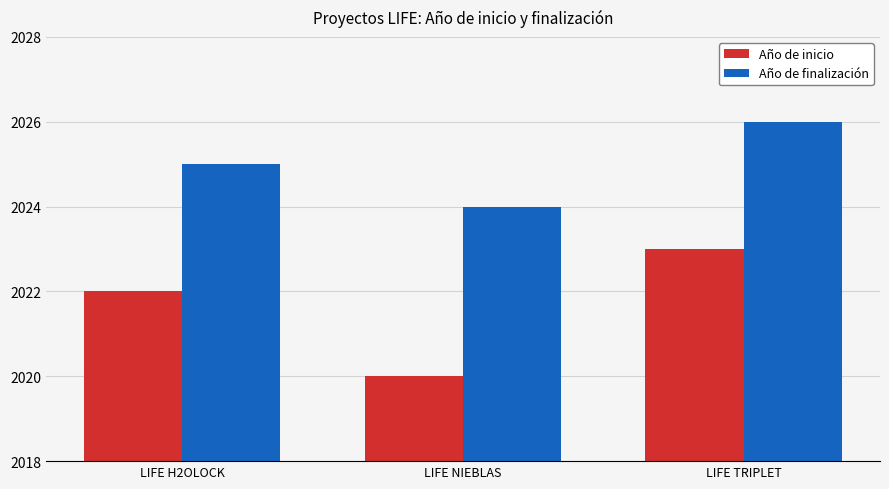

Is the value of Año de inicio at LIFE H2OLOCK greater than the value of Año de finalización at LIFE TRIPLET?

No